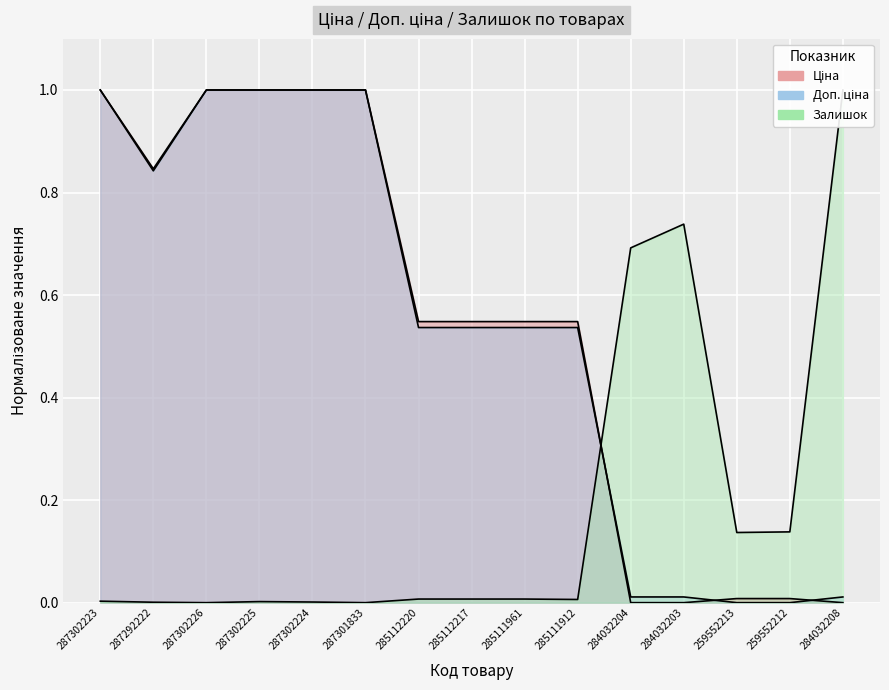

List the series in order of their peak value, highest first.

Ціна, Доп. ціна, Залишок